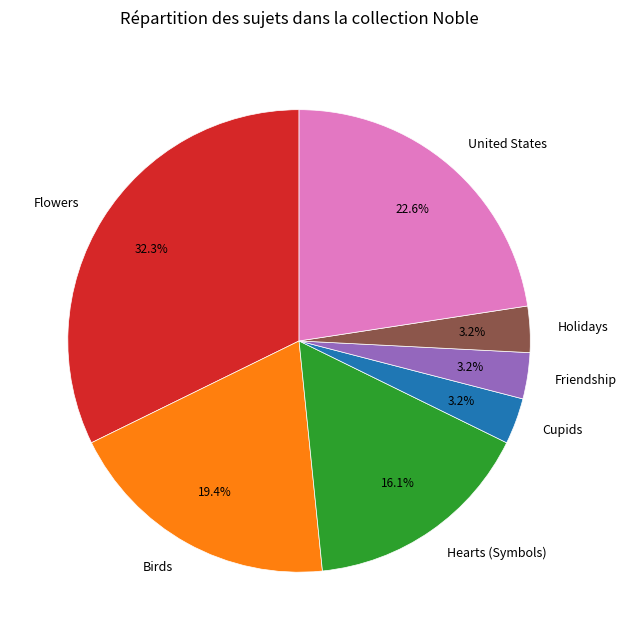

How much of the chart is everything except Flowers?

67.7%